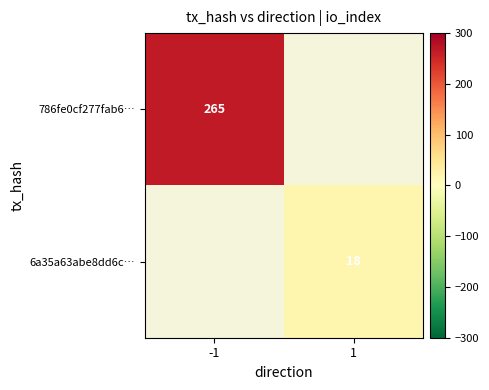

The value of 786fe0cf277fab6… at -1 is 265. True or false?

True